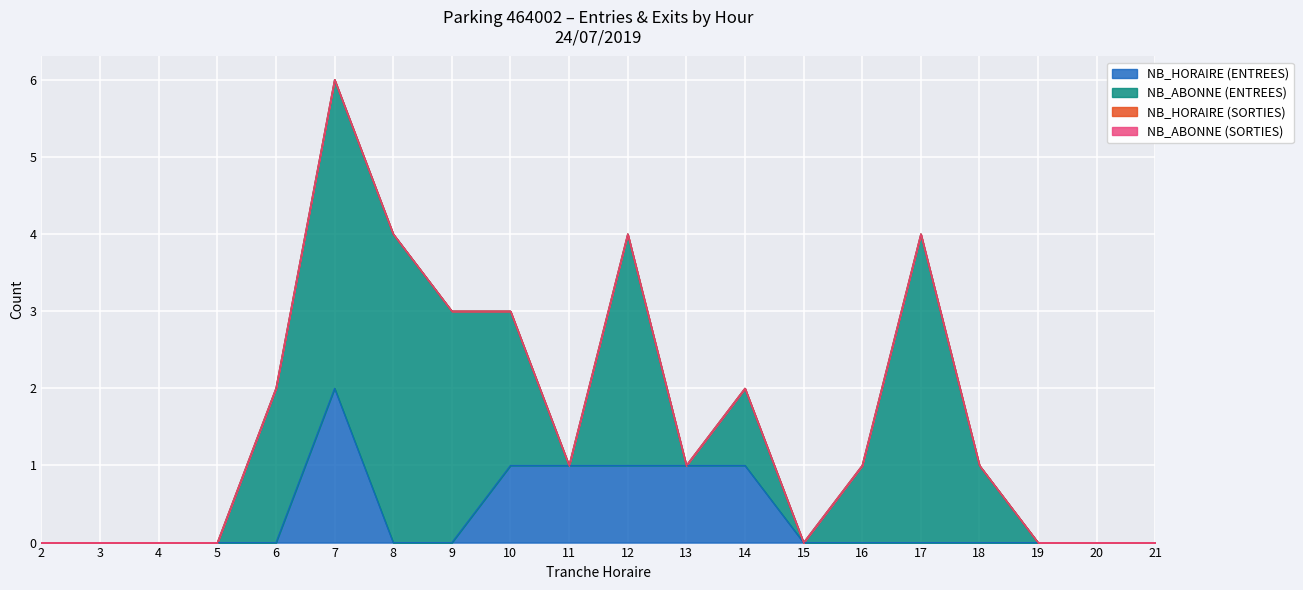

What are all the series names shown in the legend?

NB_HORAIRE (ENTREES), NB_ABONNE (ENTREES), NB_HORAIRE (SORTIES), NB_ABONNE (SORTIES)